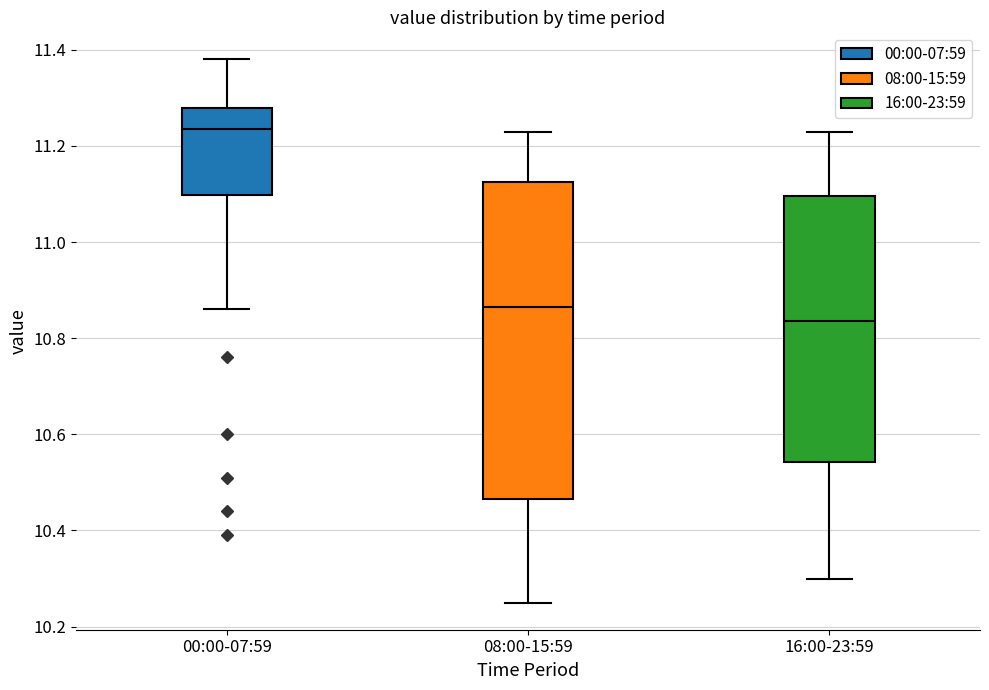

Which box has the highest median line?

00:00-07:59